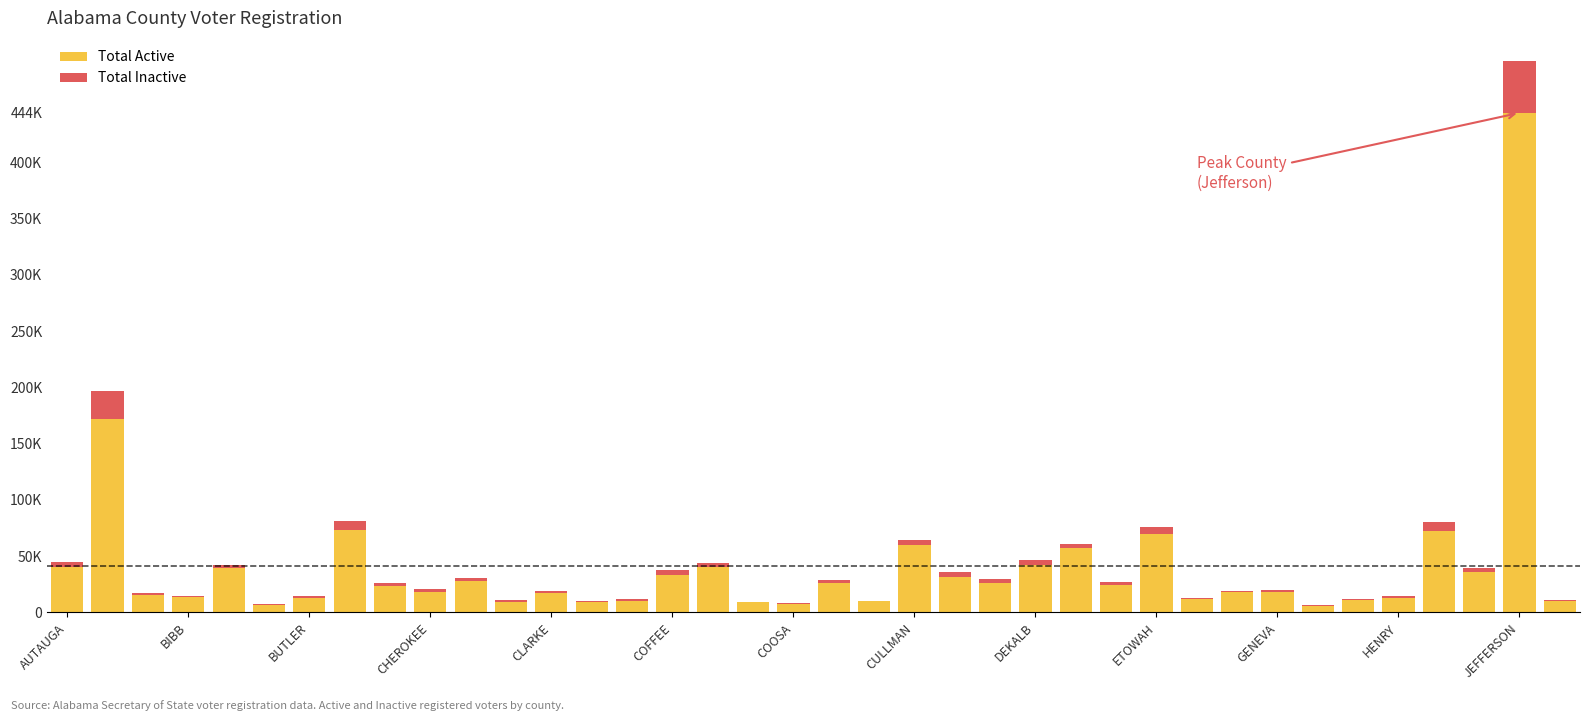

What is the sum of all Total Active values?

1570950